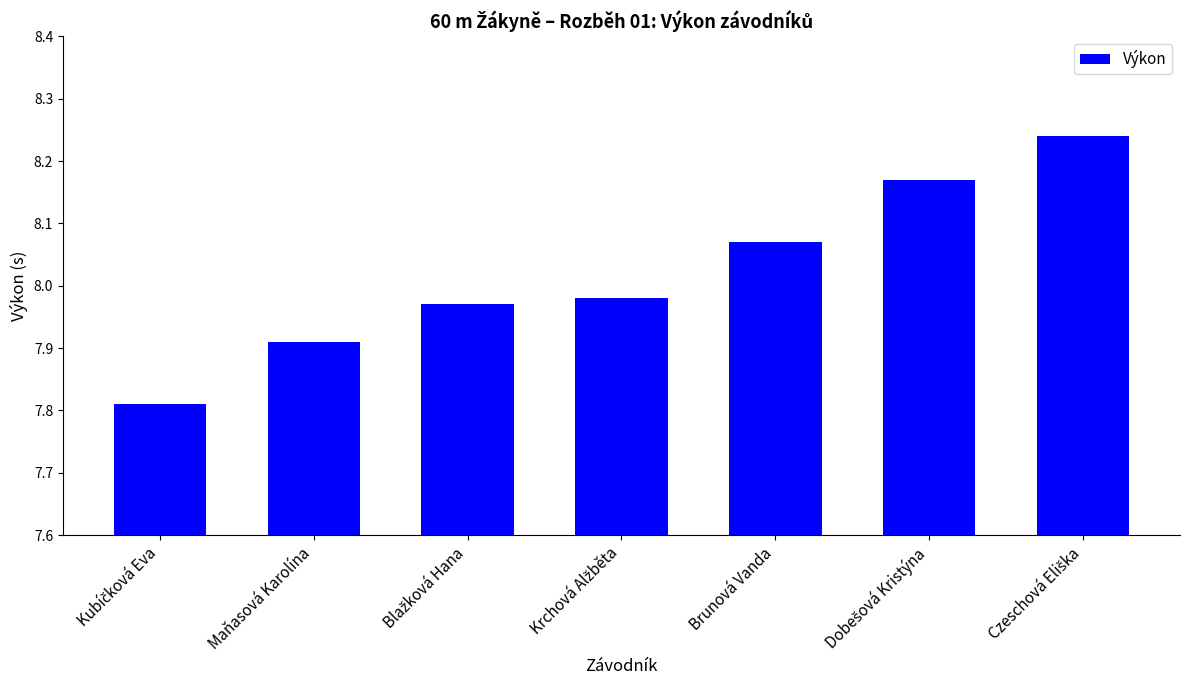

What is the difference between the second highest and minimum values?

0.4